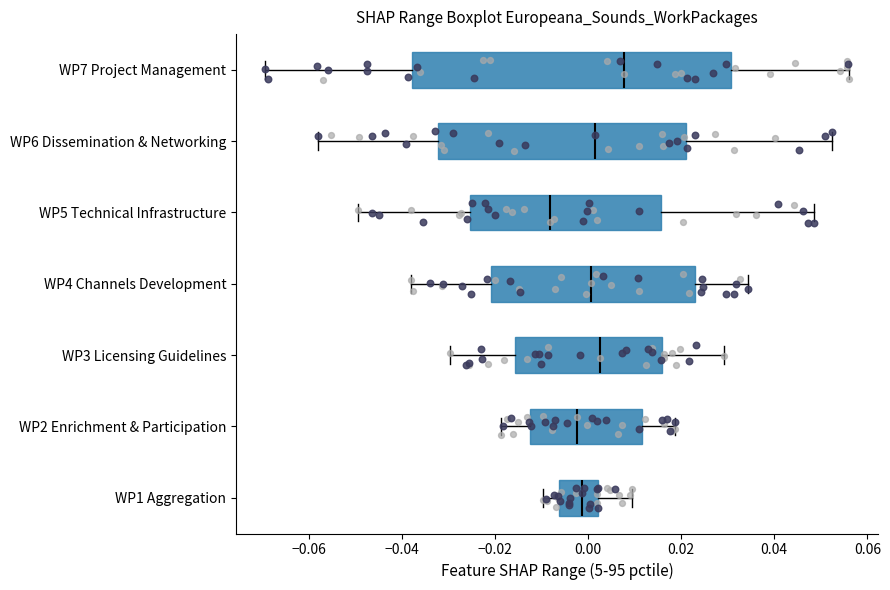

Reading bottom to top, read every box against the x-axis: the position of its median line, the range the box covers, and the ends of its whiskers. The values are not printed on the chart, so give them approximately, as read against the axis.

WP1 Aggregation: median -0.002, box -0.006 to 0.002, whiskers -0.010 to 0.010
WP2 Enrichment & Participation: median -0.002, box -0.012 to 0.012, whiskers -0.018 to 0.018
WP3 Licensing Guidelines: median 0.002, box -0.016 to 0.016, whiskers -0.030 to 0.030
WP4 Channels Development: median 0.000, box -0.020 to 0.022, whiskers -0.038 to 0.034
WP5 Technical Infrastructure: median -0.008, box -0.026 to 0.016, whiskers -0.050 to 0.048
WP6 Dissemination & Networking: median 0.002, box -0.032 to 0.020, whiskers -0.058 to 0.052
WP7 Project Management: median 0.008, box -0.038 to 0.030, whiskers -0.070 to 0.056